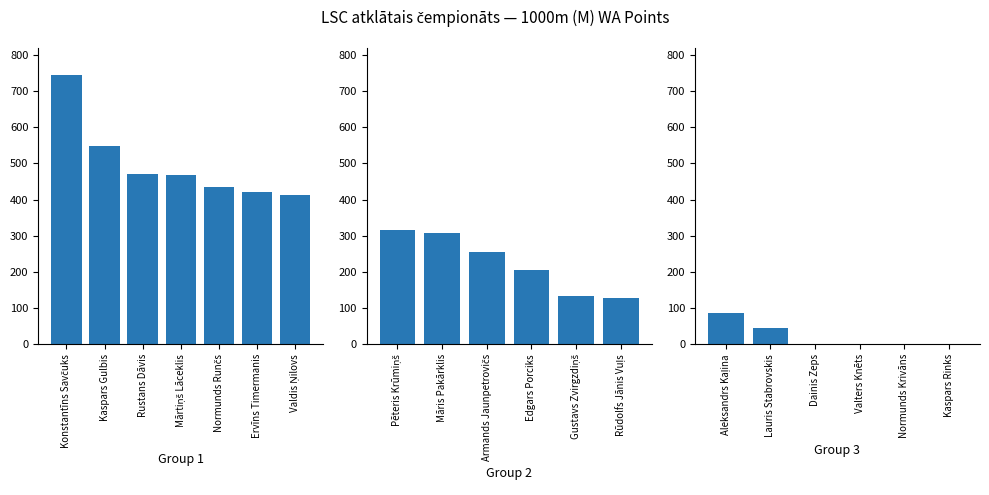

The value at Aleksandrs Kaļina is 86. True or false?

True